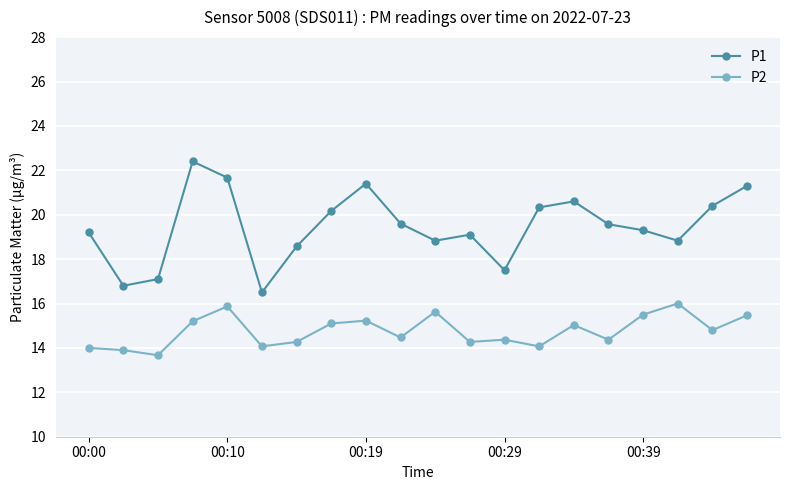

What is the difference between the maximum and minimum values in the P1 series?

5.9